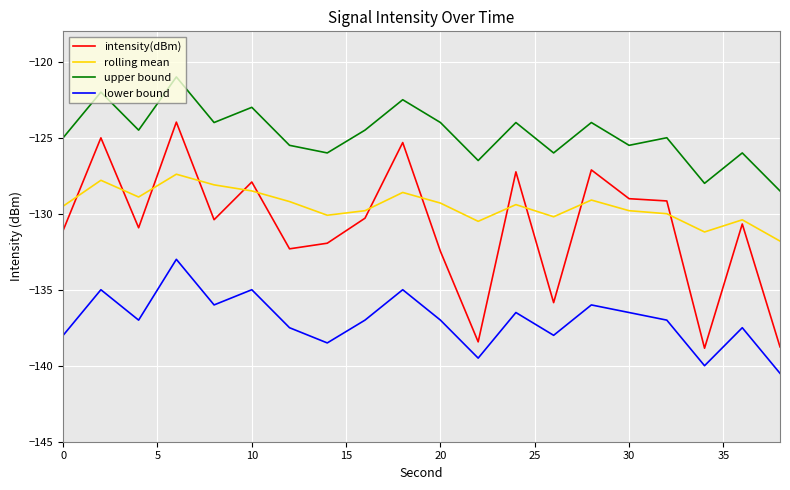

What is the minimum value for lower bound?

-140.5